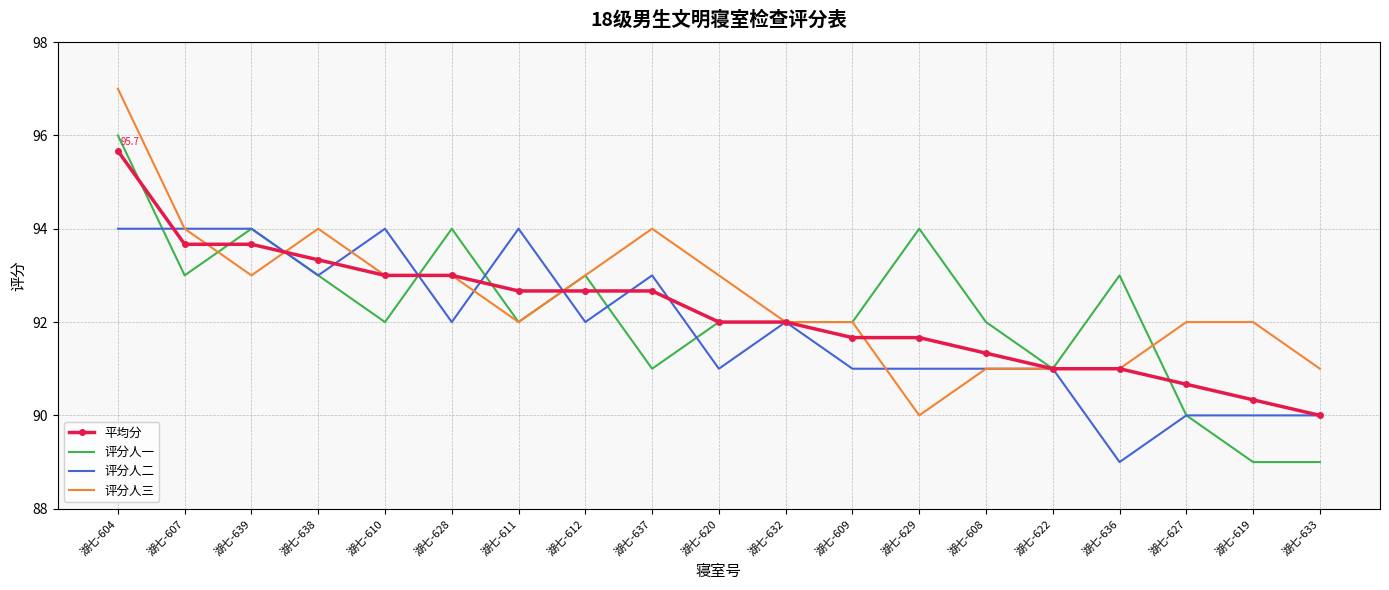

What is the difference between the highest and lowest values at 湖七-607?

1.0